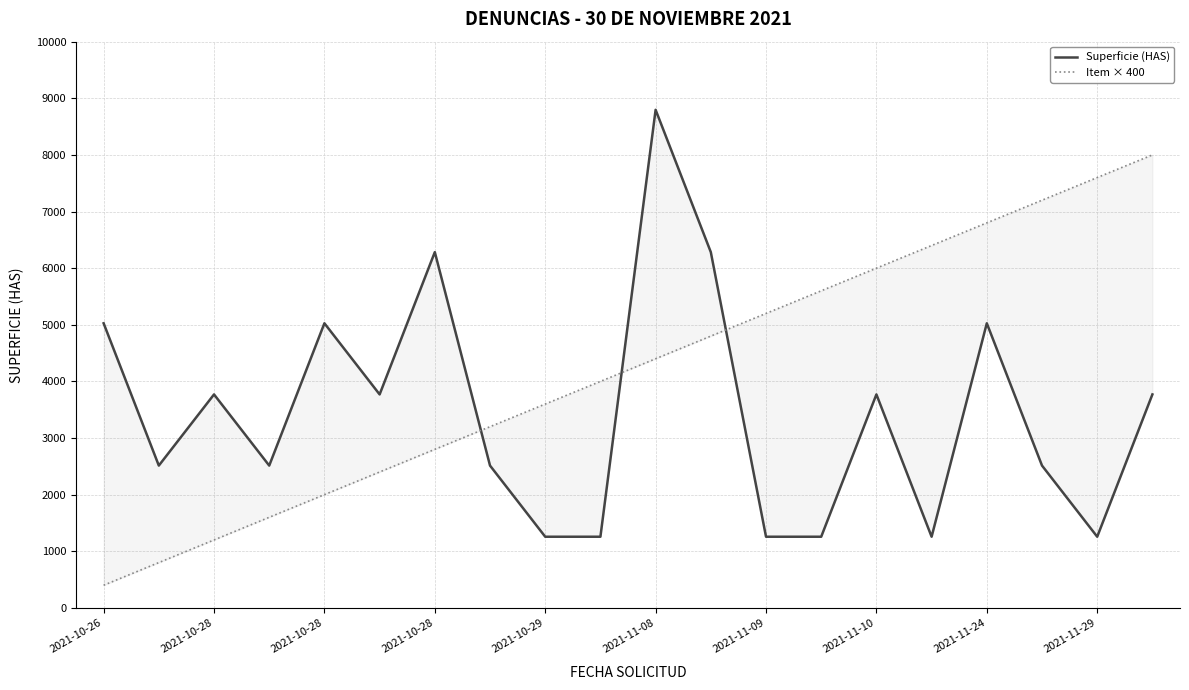

Is this an area chart (filled region under the line)?

No